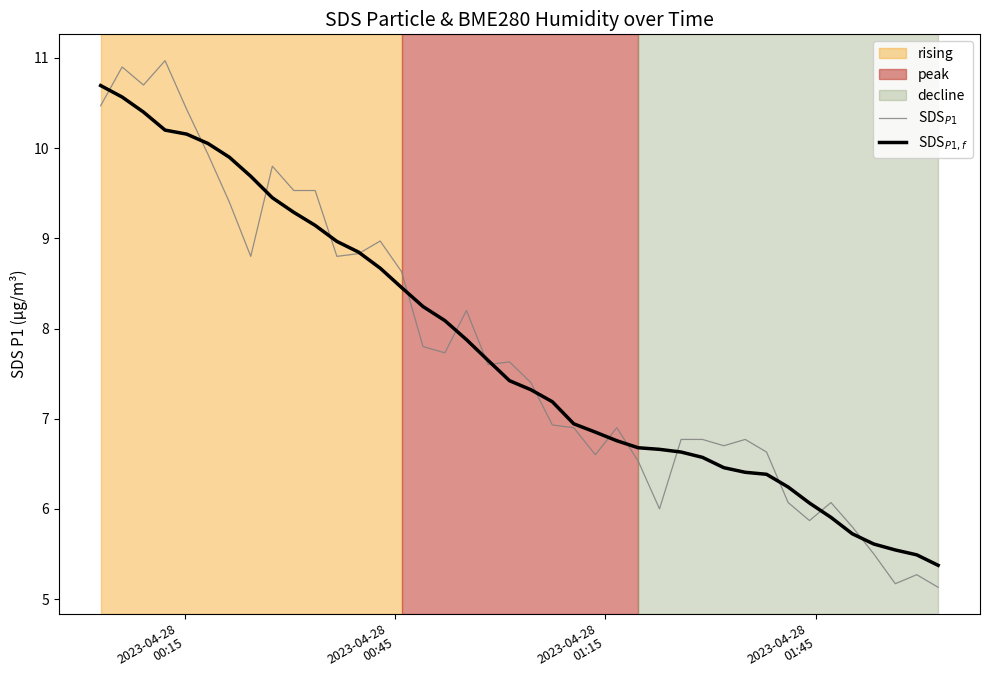

Which series has the largest range (max minus min)?

SDS$_{P1}$